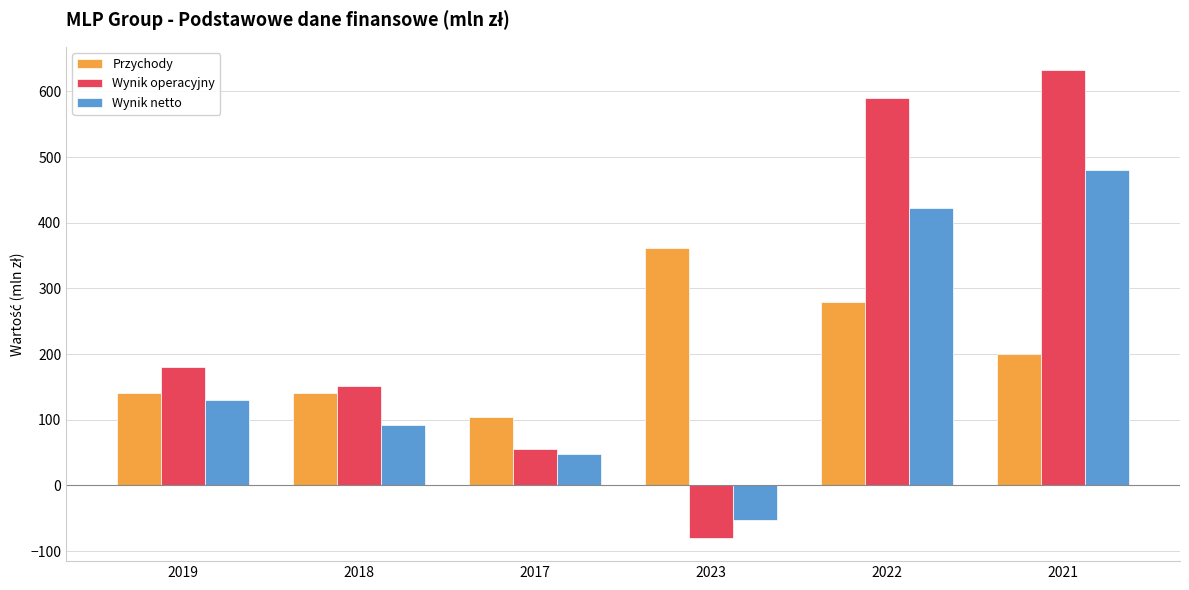

Are the bars grouped side by side (vs. stacked)?

Yes